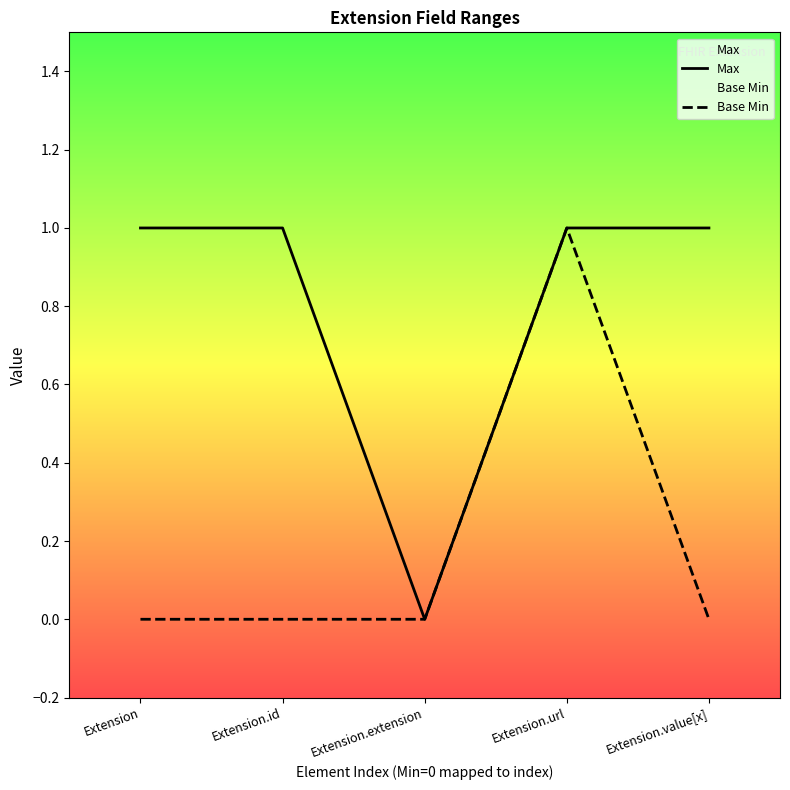

True or false: Base Min and Max cross at least once.

False